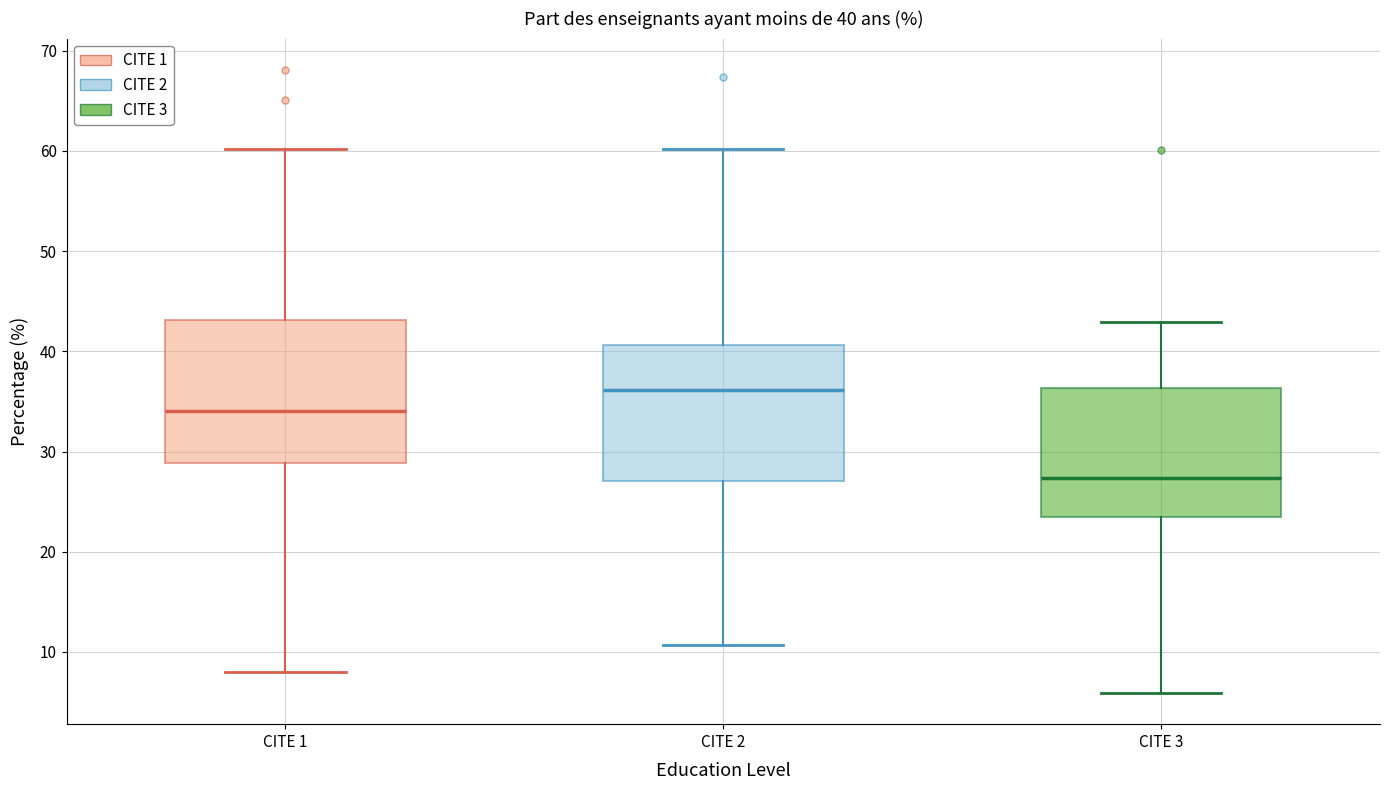

Which box's median line is the highest?

CITE 2